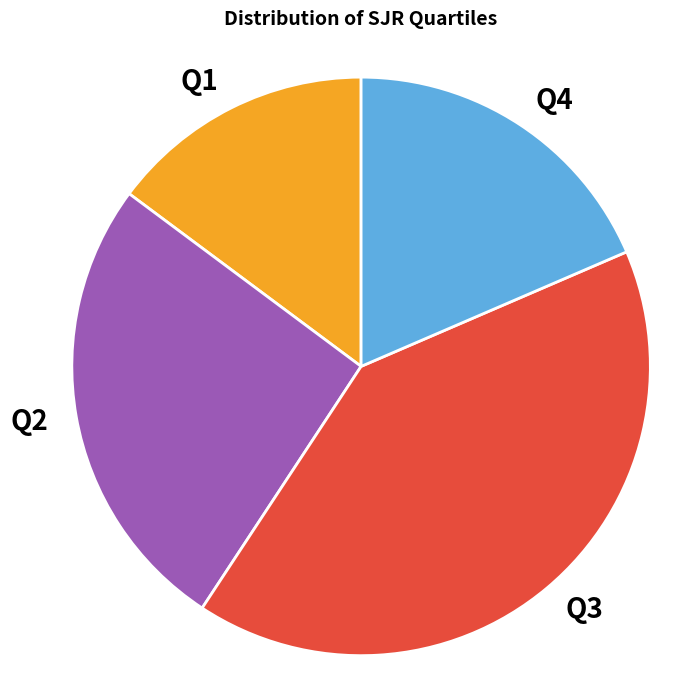

Is it true that Q1 is 15% of the pie?

True